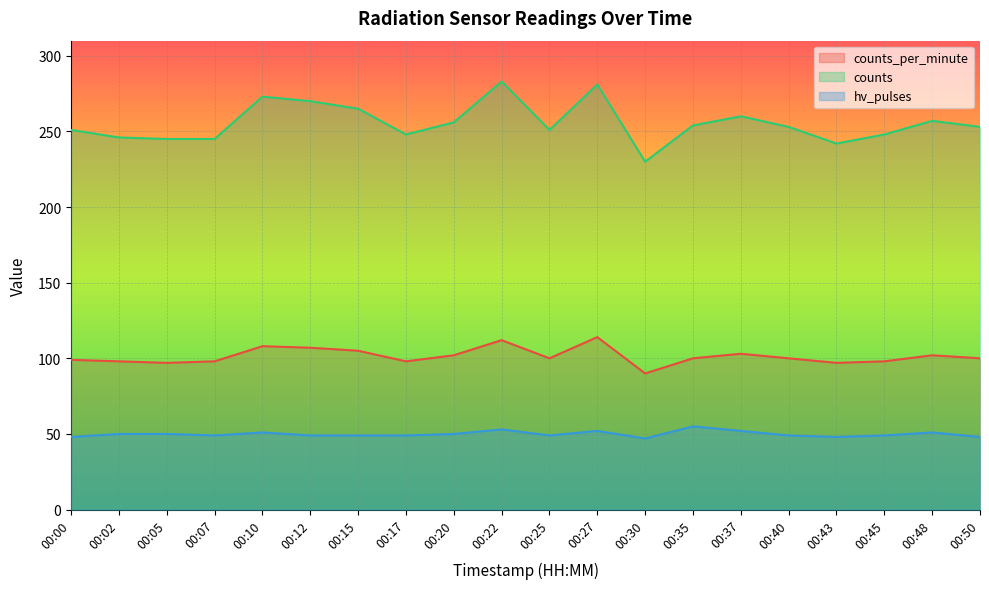

True or false: counts_per_minute and counts cross at least once.

False